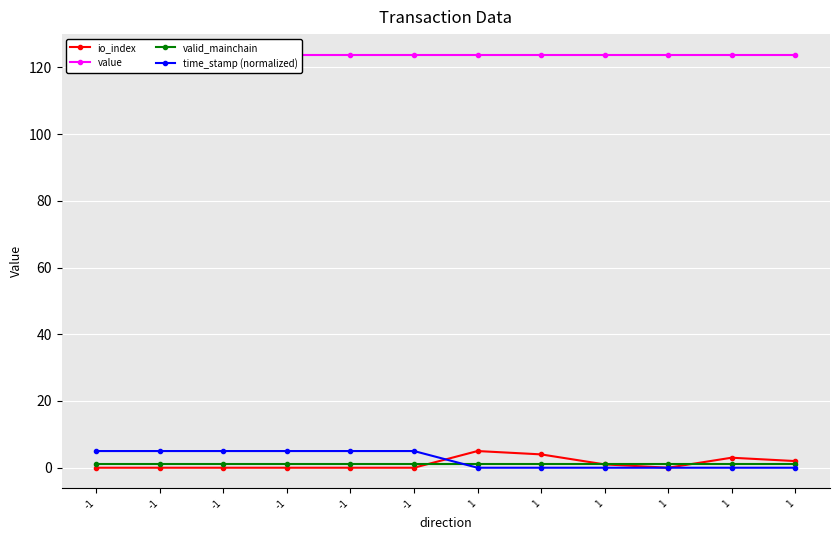

At which label is time_stamp (normalized) closest to 2?

1